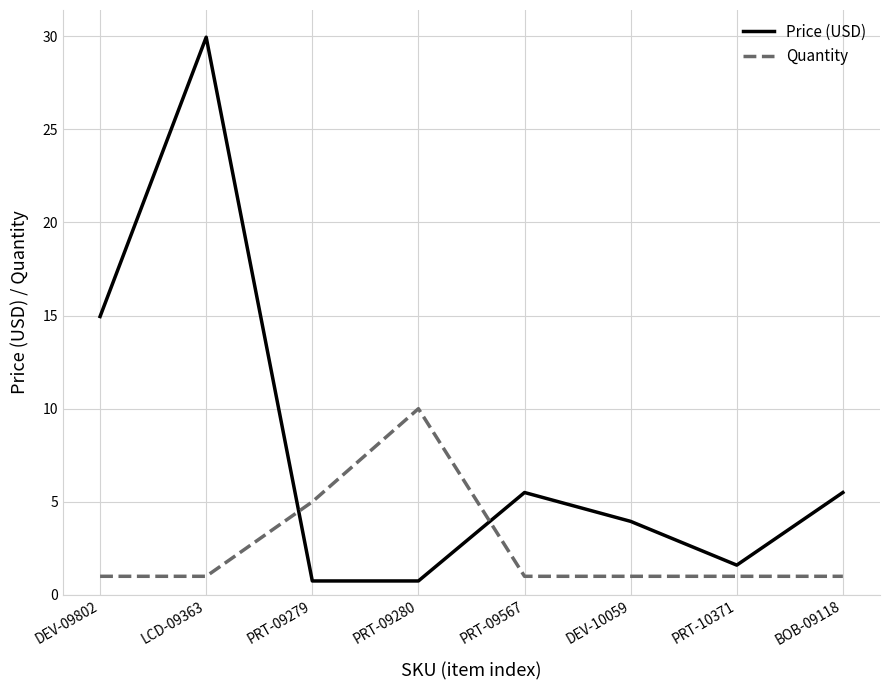

List the series in order of their peak value, lowest first.

Quantity, Price (USD)